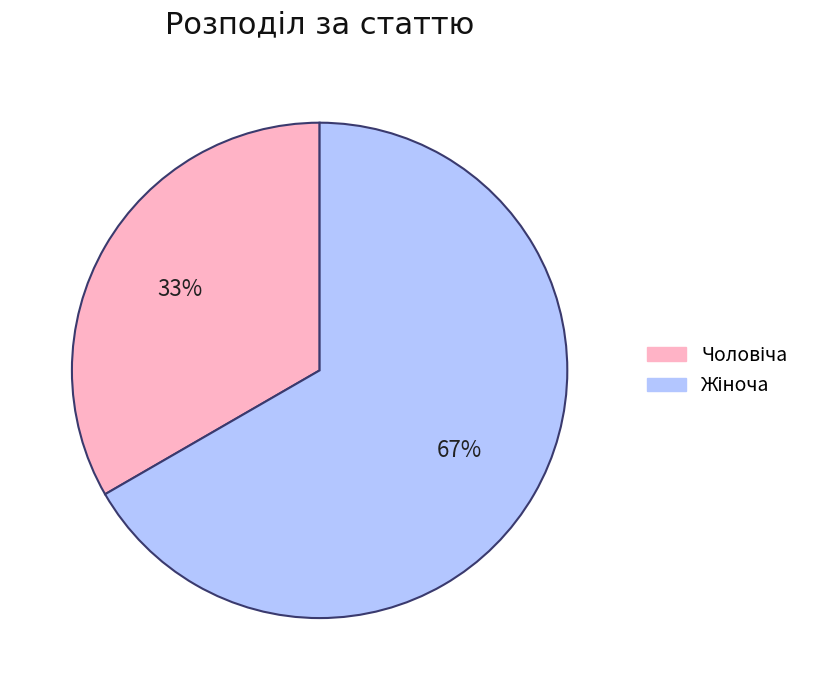

Is there any slice that represents more than half of the pie?

Yes